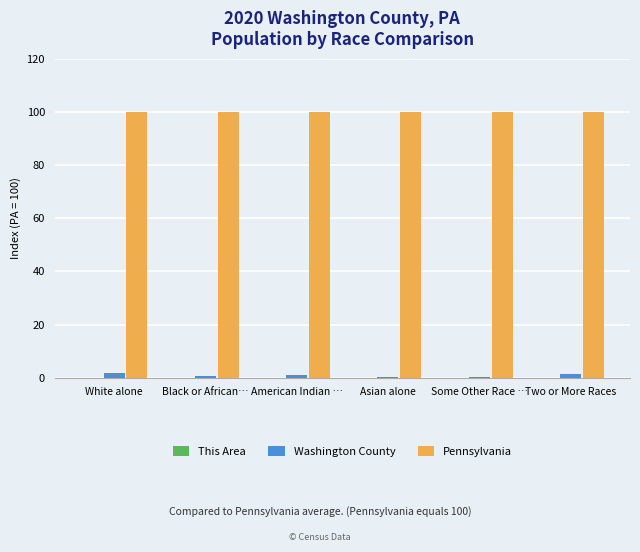

How many groups of bars are there?

6